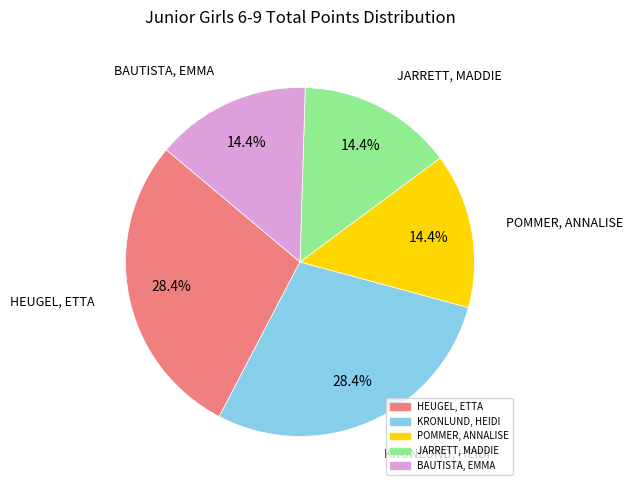

How many slices are in this pie chart?

5